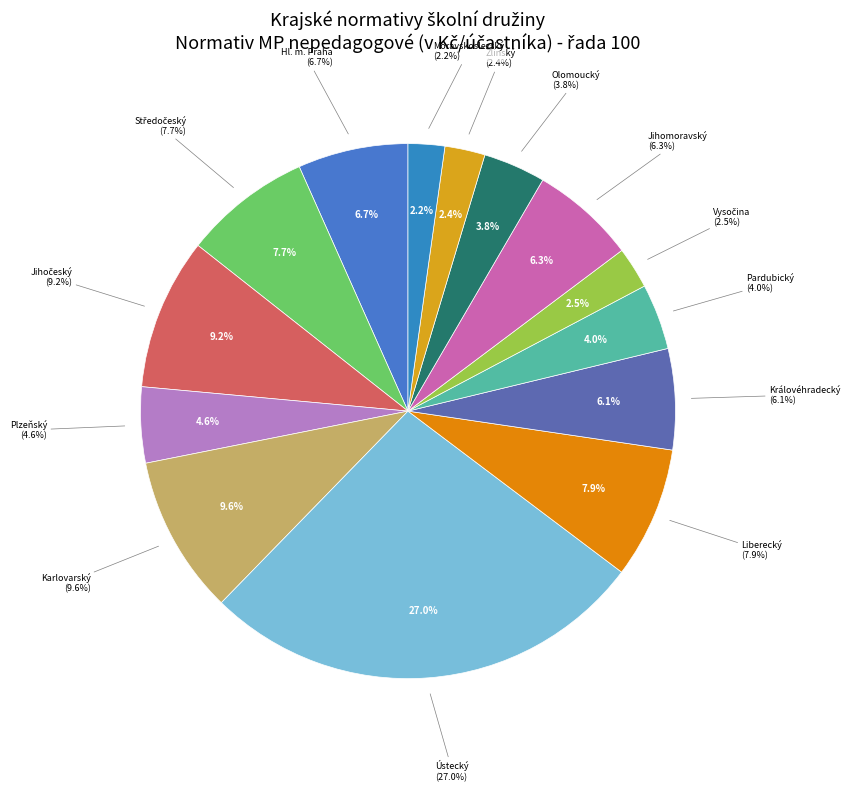

Is there a majority slice in this chart?

No